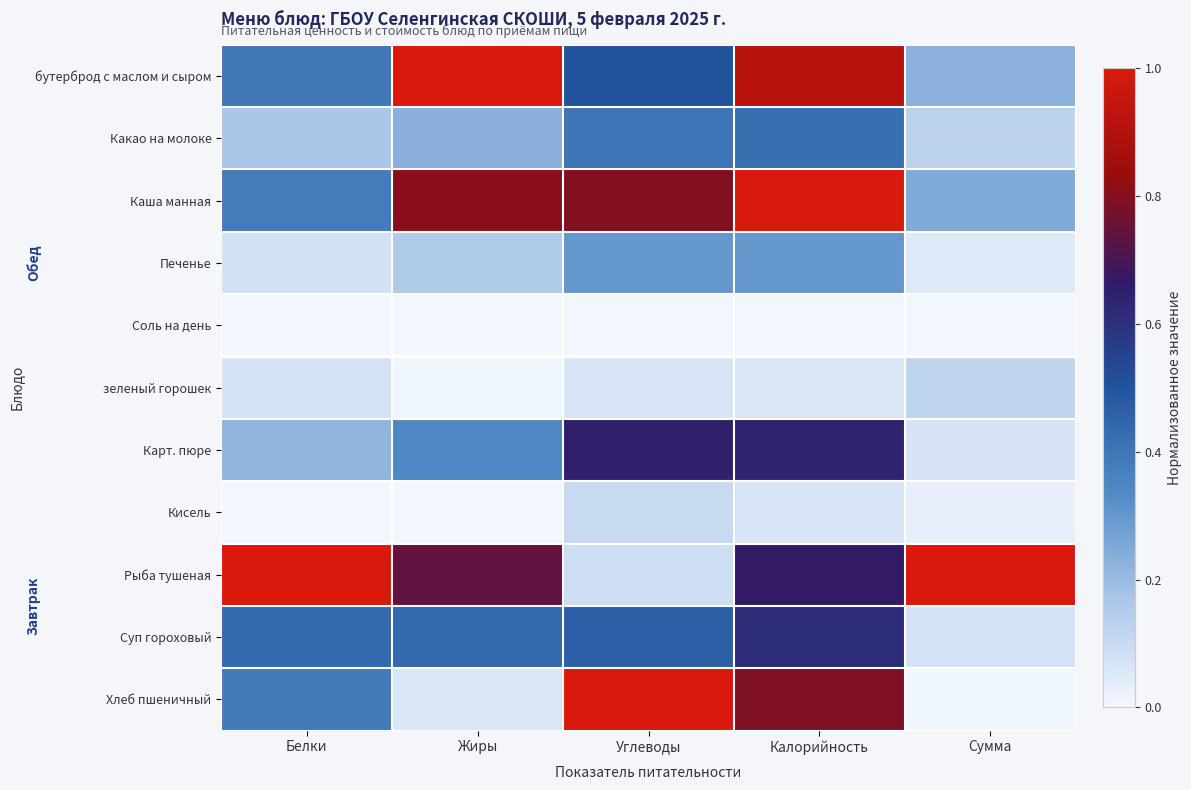

Count the number of categories in the chart.

5